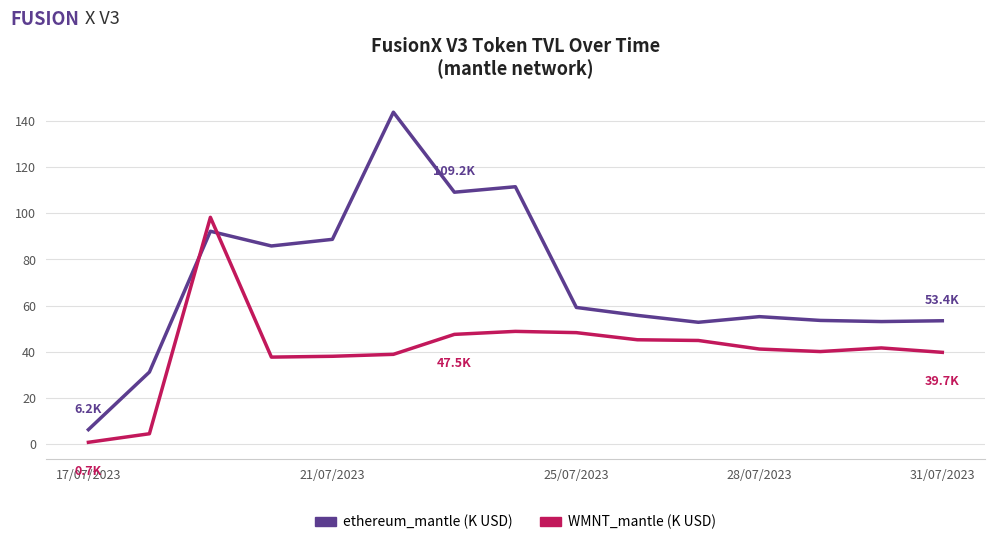

What is the greatest value displayed?

143.9